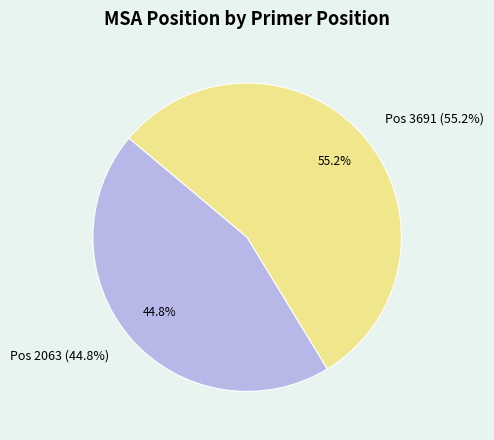

How many slices are in this pie chart?

2